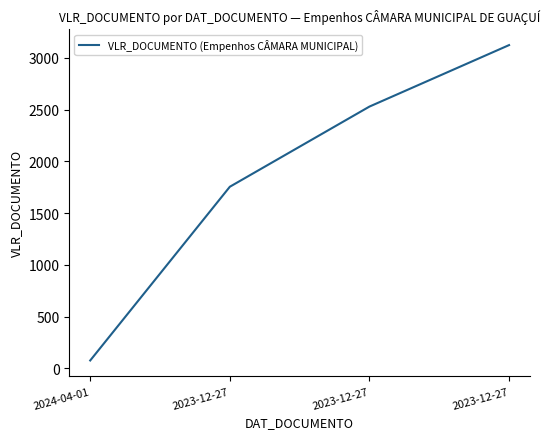

Reading left to right, what are all the values shown in this chart?

77.0	1755.4	2530.0	3124.0